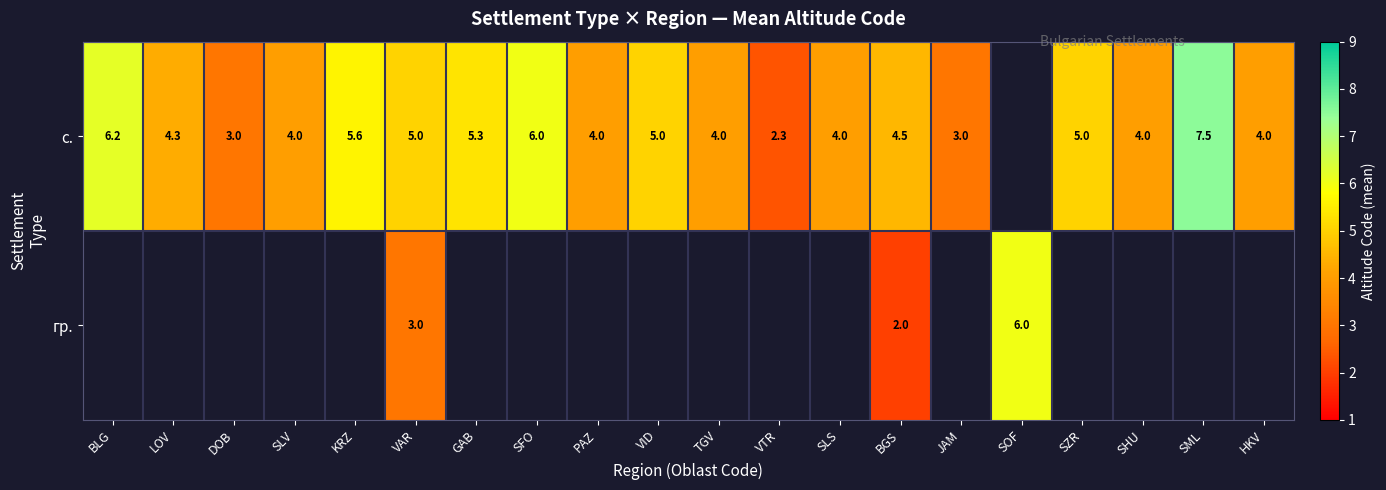

Is it true that с. equals 5.0 at VAR?

True